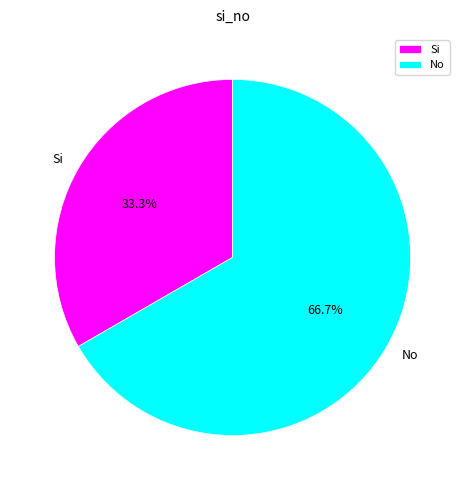

True or false: No accounts for 67% of the total.

True